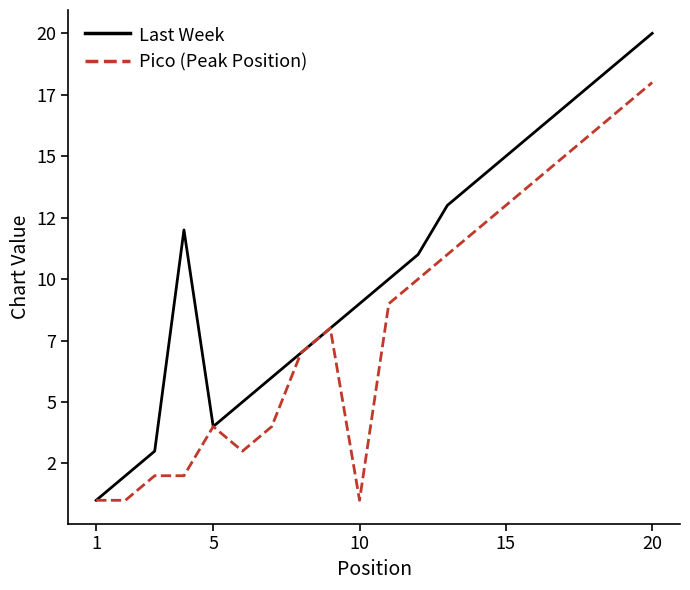

List the series in order of their peak value, lowest first.

Pico (Peak Position), Last Week